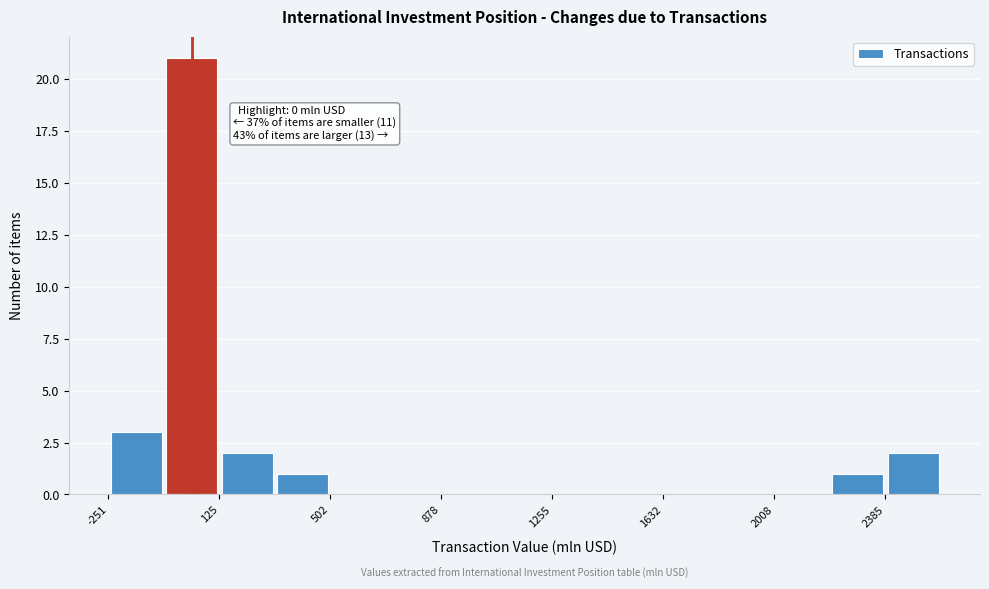

Read against the x-axis, roughly where is the centre of the tallest bar?

50